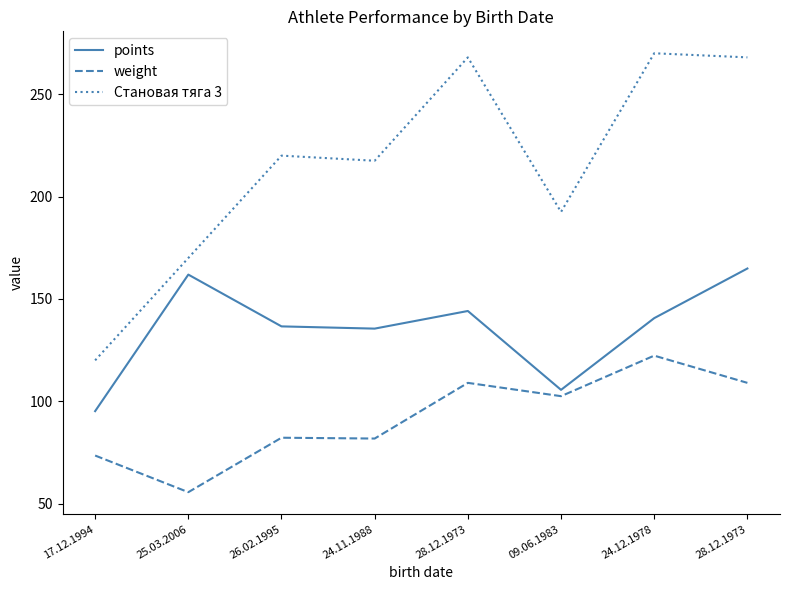

How many lines are shown in the chart?

3